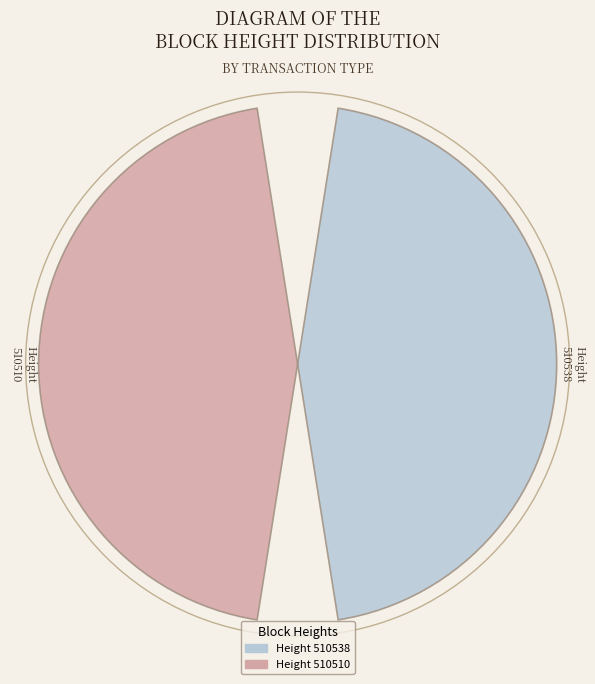

How many slices are in this pie chart?

2